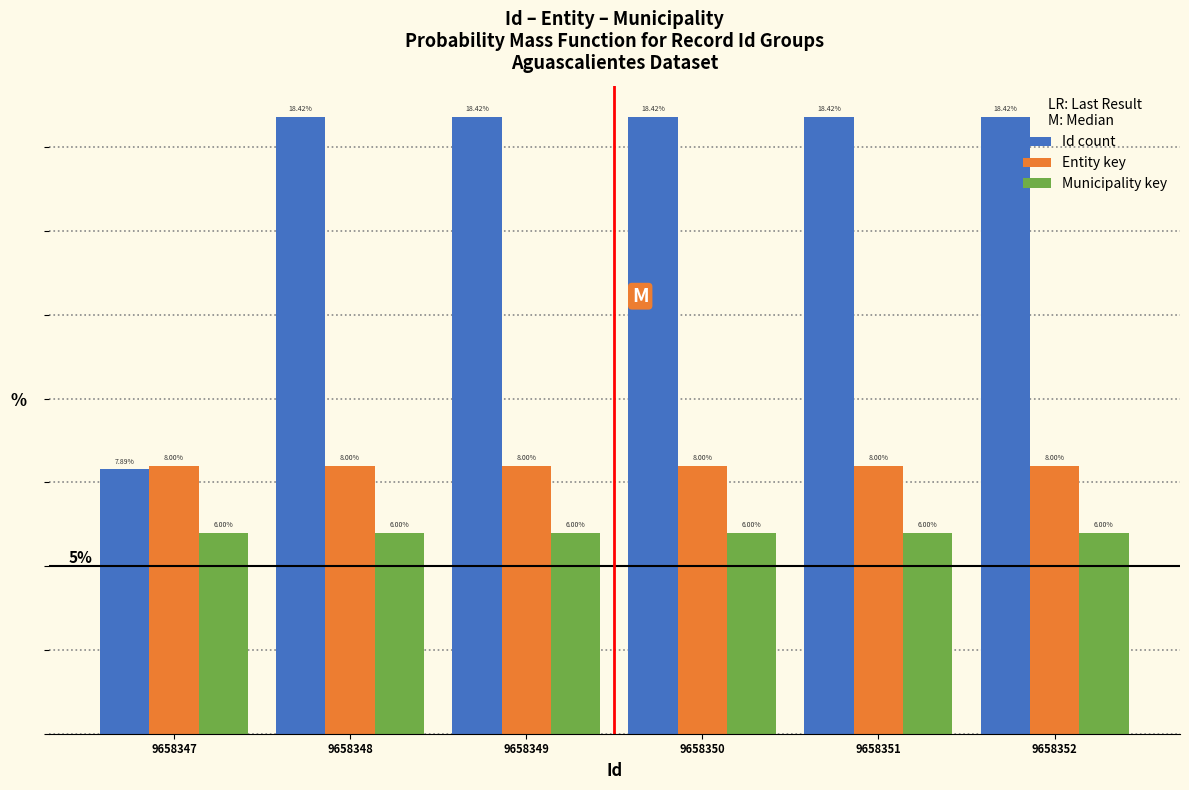

What are all the series names shown in the legend?

Id count, Entity key, Municipality key